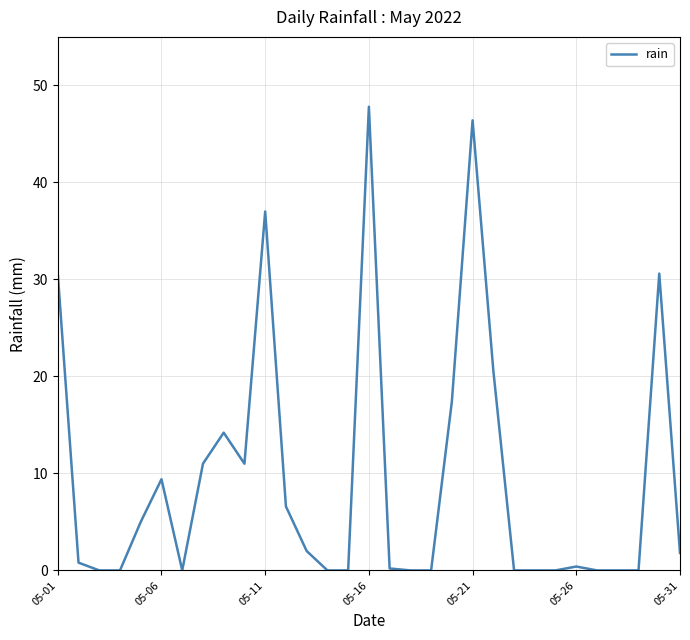

What is the greatest value displayed?

47.8